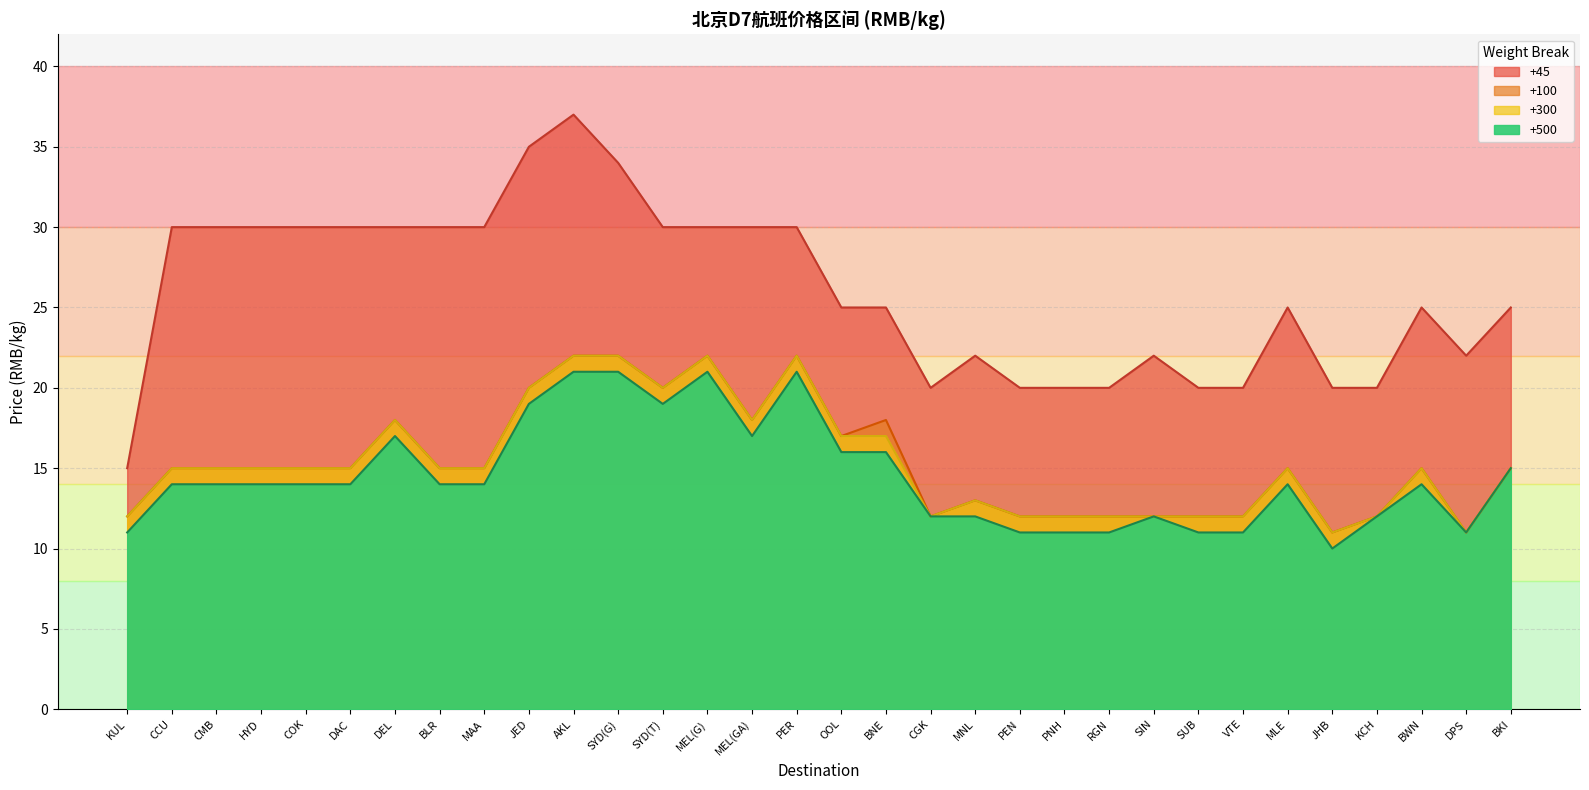

Between which two adjacent categories do +500 and +100 first intersect?

CGK and MNL